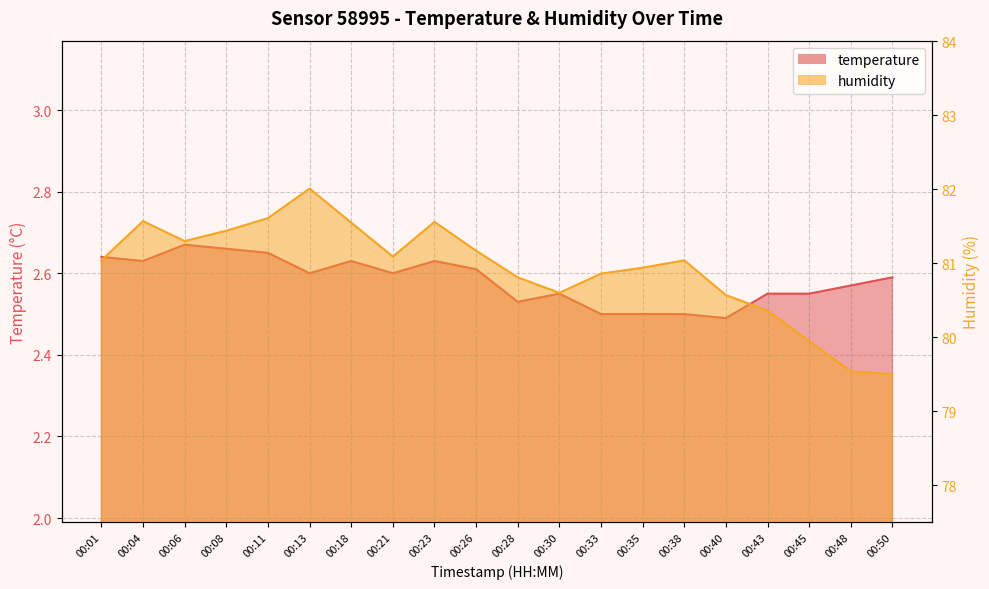

Reading left to right, list all the values displayed in this chart.

temperature: 00:01=2.6	00:04=2.6	00:06=2.7	00:08=2.7	00:11=2.6	00:13=2.6	00:18=2.6	00:21=2.6	00:23=2.6	00:26=2.6	00:28=2.5	00:30=2.5	00:33=2.5	00:35=2.5	00:38=2.5	00:40=2.5	00:43=2.5	00:45=2.5	00:48=2.6	00:50=2.6
humidity: 00:01=81.0	00:04=81.6	00:06=81.3	00:08=81.4	00:11=81.6	00:13=82.0	00:18=81.5	00:21=81.1	00:23=81.6	00:26=81.2	00:28=80.8	00:30=80.6	00:33=80.9	00:35=80.9	00:38=81.0	00:40=80.6	00:43=80.4	00:45=80.0	00:48=79.5	00:50=79.5